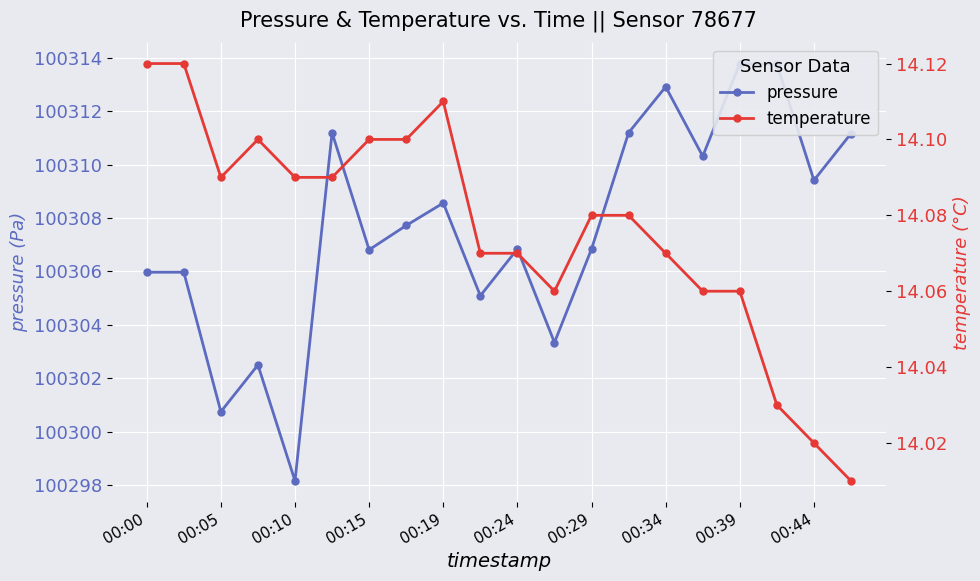

What is the total value across all series at 00:24?

100320.9